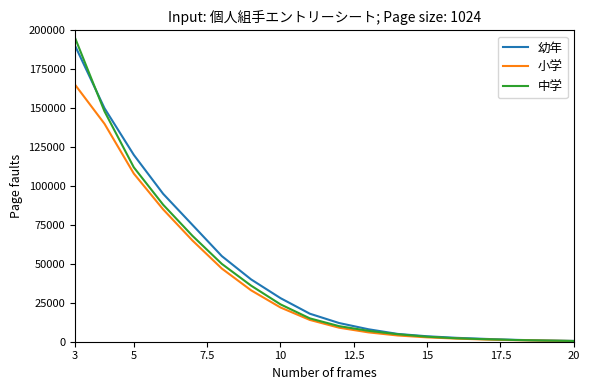

What is the highest value of the 中学 series?

195000